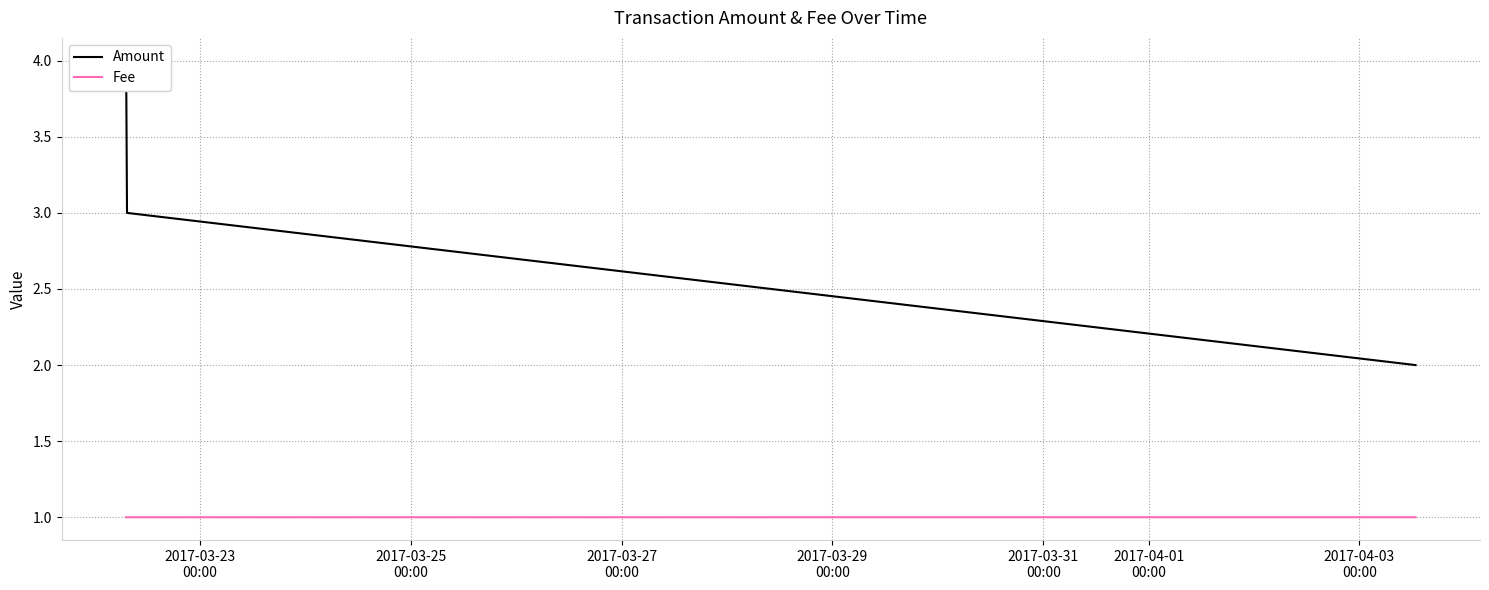

What is the lowest value of the Fee series?

1.0